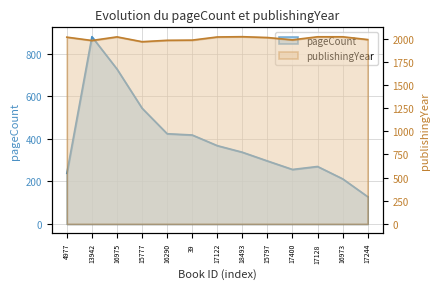

List the labels in order of publishingYear value, smallest first.

15777, 13942, 16290, 39, 17400, 17244, 15797, 4977, 17122, 16975, 17128, 16973, 18493